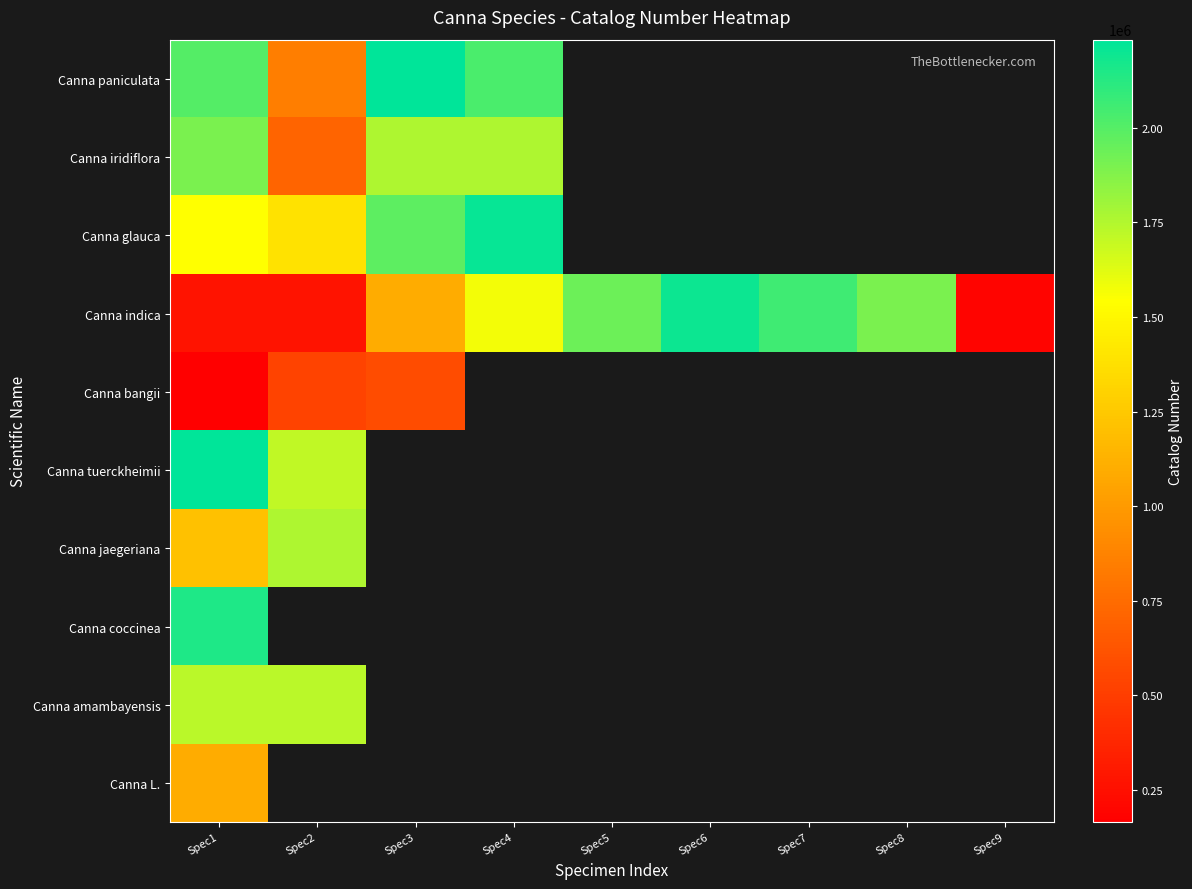

What is the sum of the Canna bangii values at Spec1 and Spec2?

699568.0